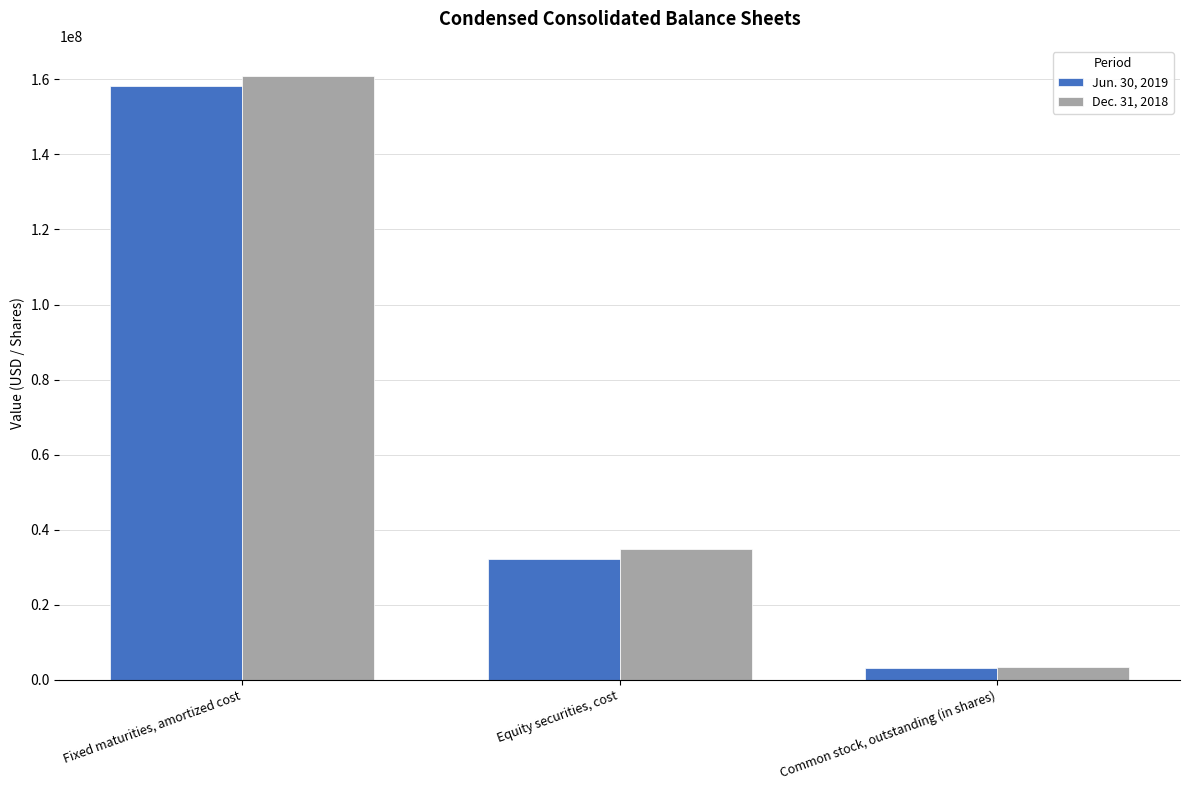

Which series has the largest total across all categories?

Dec. 31, 2018